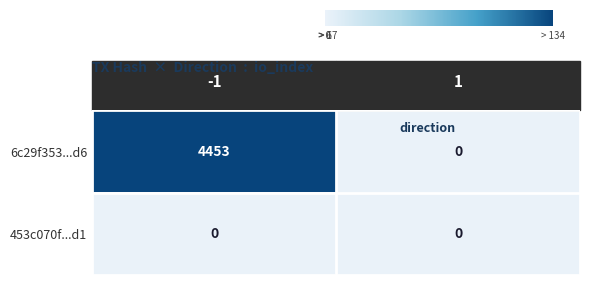

Which series has the largest range (max minus min)?

6c29f353...d6